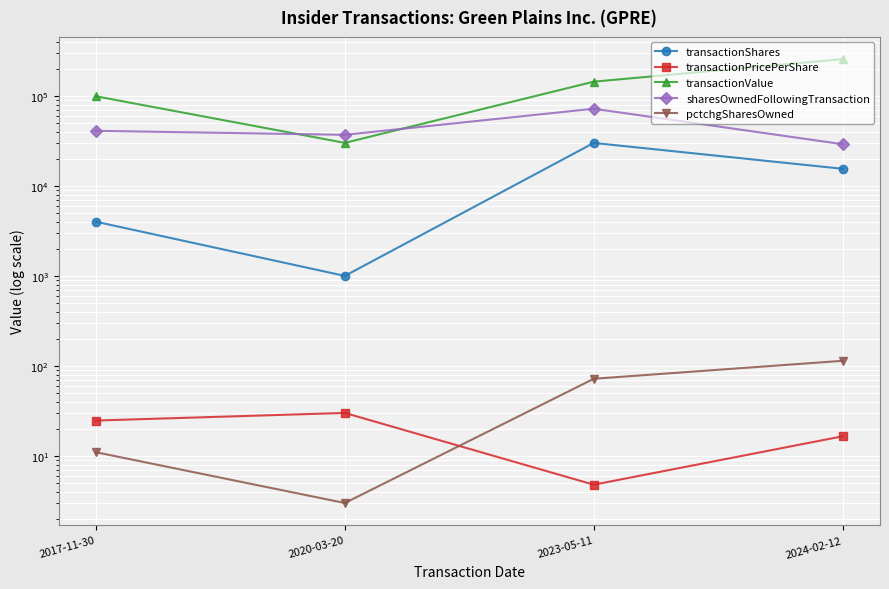

Reading right to left, extract all data points from this chart.

transactionShares: 2024-02-12=15483.0	2023-05-11=30000.0	2020-03-20=1000.0	2017-11-30=4000.0
transactionPricePerShare: 2024-02-12=16.5	2023-05-11=4.8	2020-03-20=30.1	2017-11-30=24.7
transactionValue: 2024-02-12=256011.0	2023-05-11=143790.0	2020-03-20=30050.0	2017-11-30=98920.0
sharesOwnedFollowingTransaction: 2024-02-12=29043.0	2023-05-11=71956.0	2020-03-20=36913.0	2017-11-30=40913.0
pctchgSharesOwned: 2024-02-12=114.0	2023-05-11=72.0	2020-03-20=3.0	2017-11-30=11.0